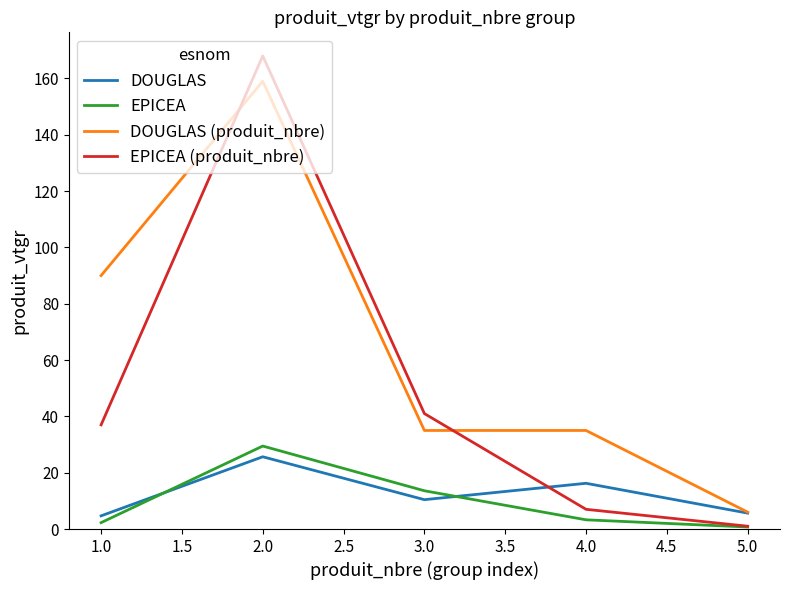

Which series has the widest spread of values?

EPICEA (produit_nbre)